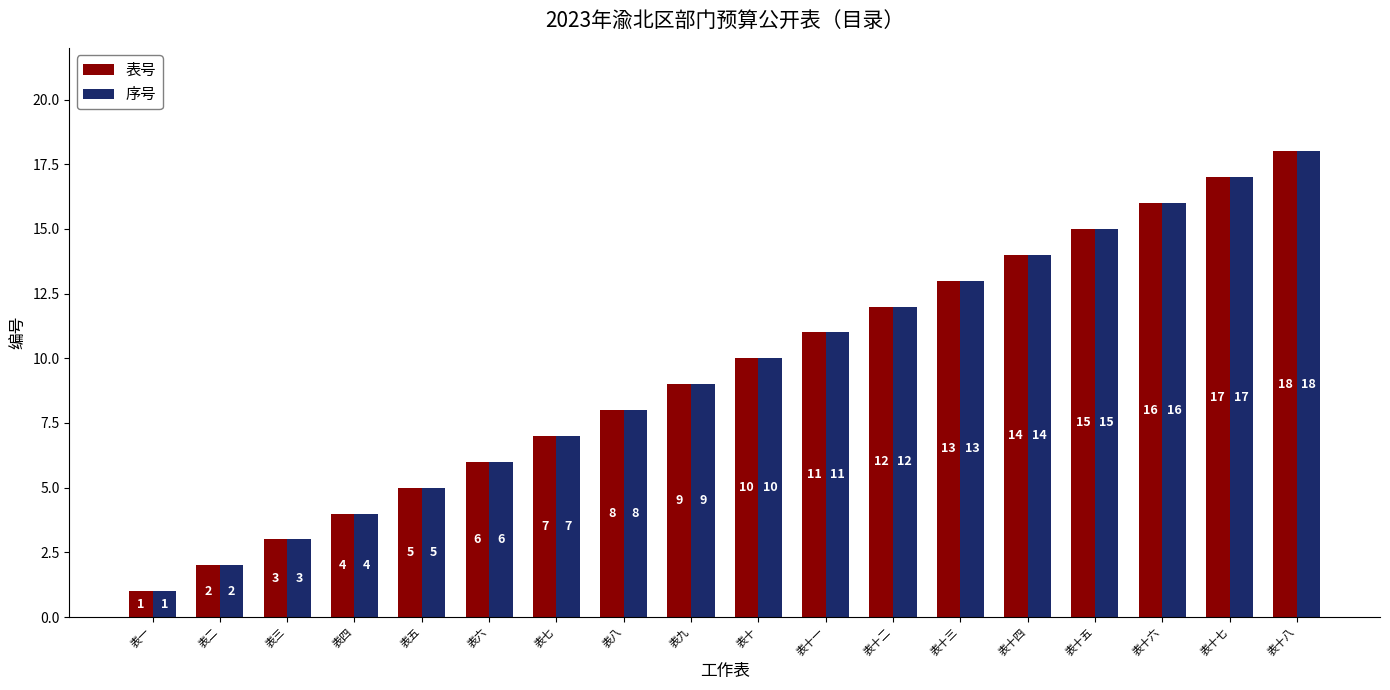

What is the label of the 13th bar from the right?

表六